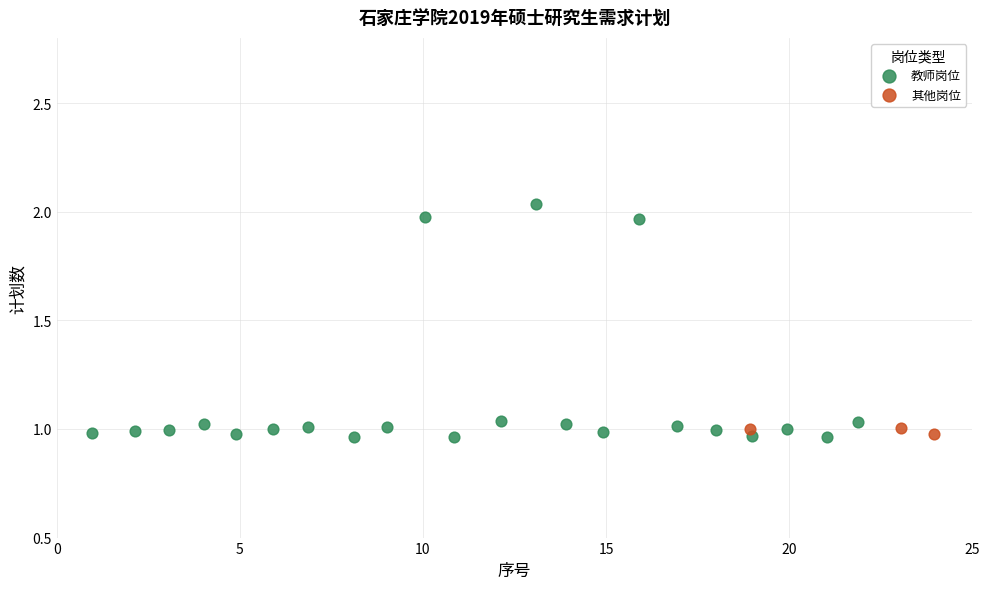

Which series has the largest Y range (max minus min)?

教师岗位